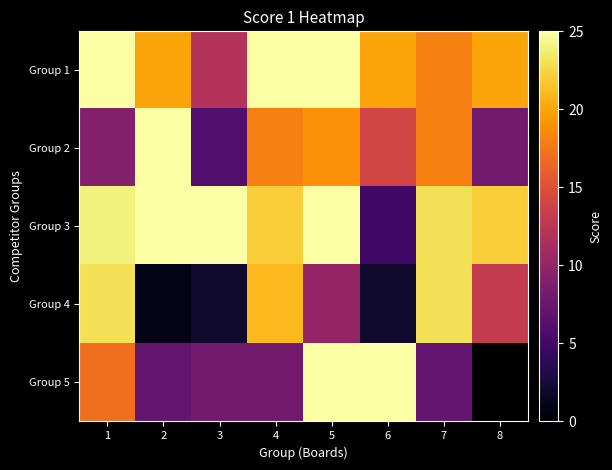

Which series has the largest total across all categories?

Group 3